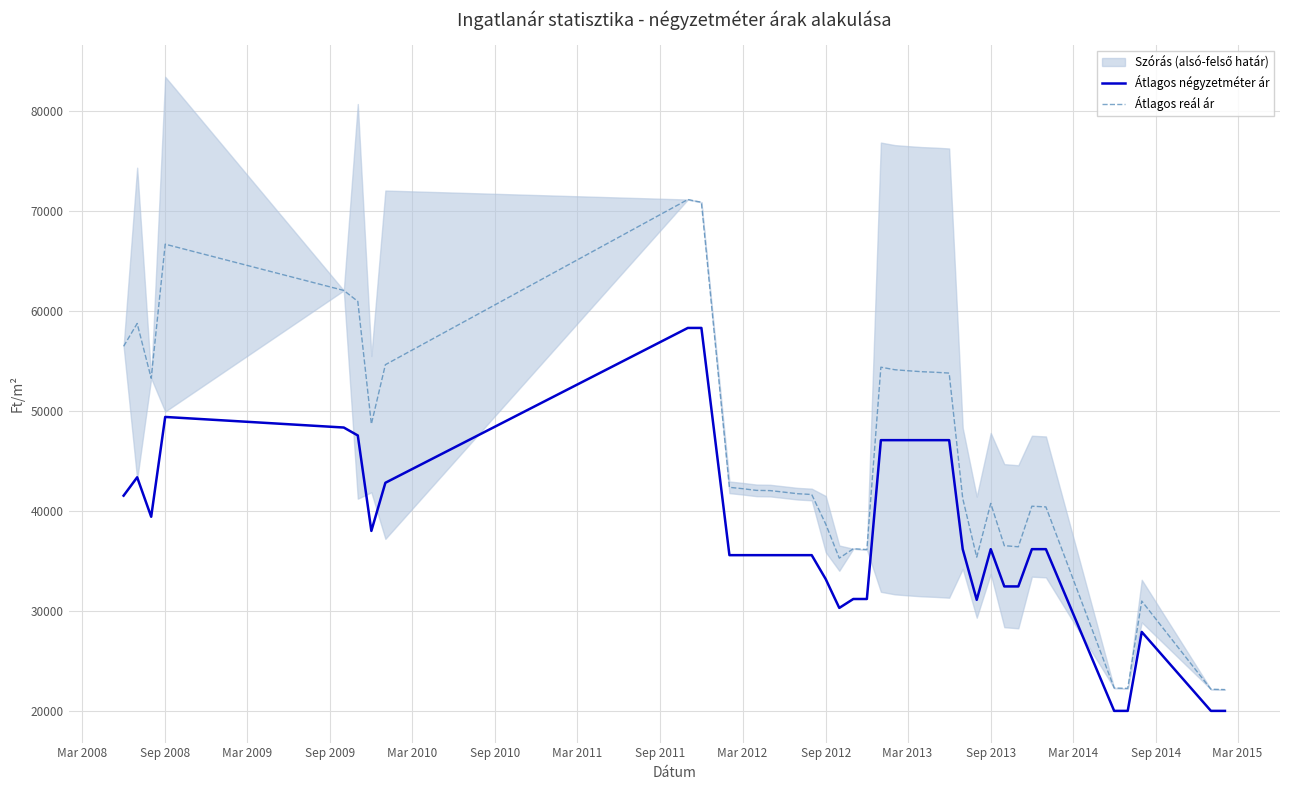

The value of Átlagos reál ár at Mar 2012 is 62020. True or false?

False